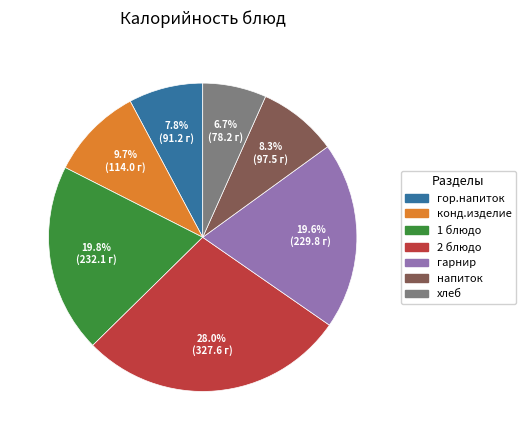

What percentage is the 2 блюдо slice, to the nearest percent?

28%